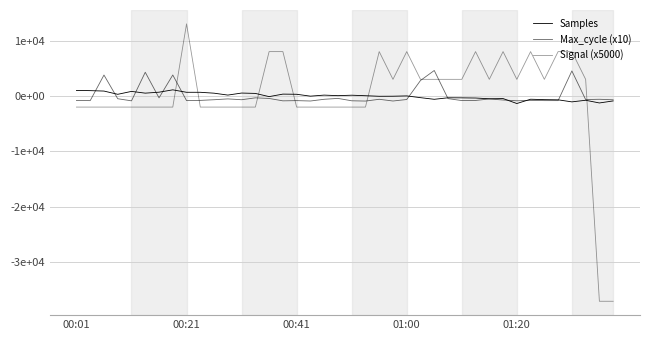

Does the chart have visible grid lines?

Yes